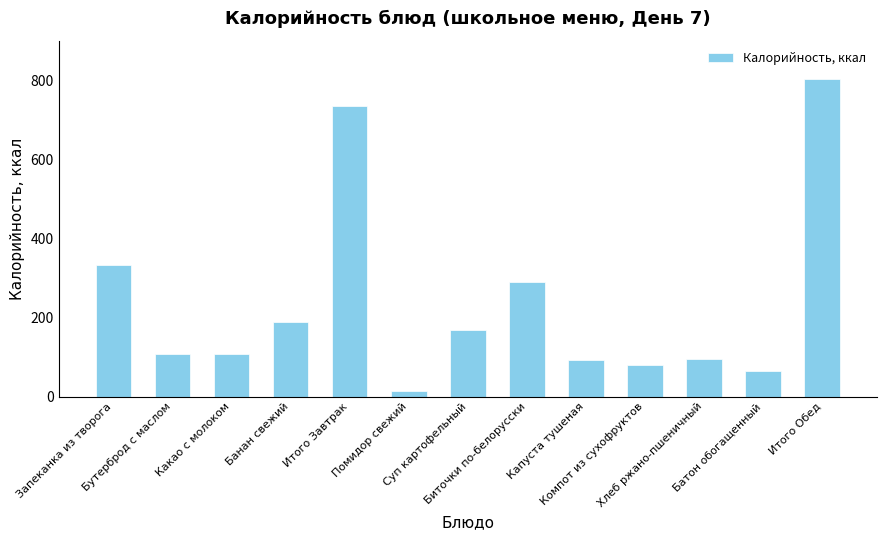

What is the sum of all values?

3080.0